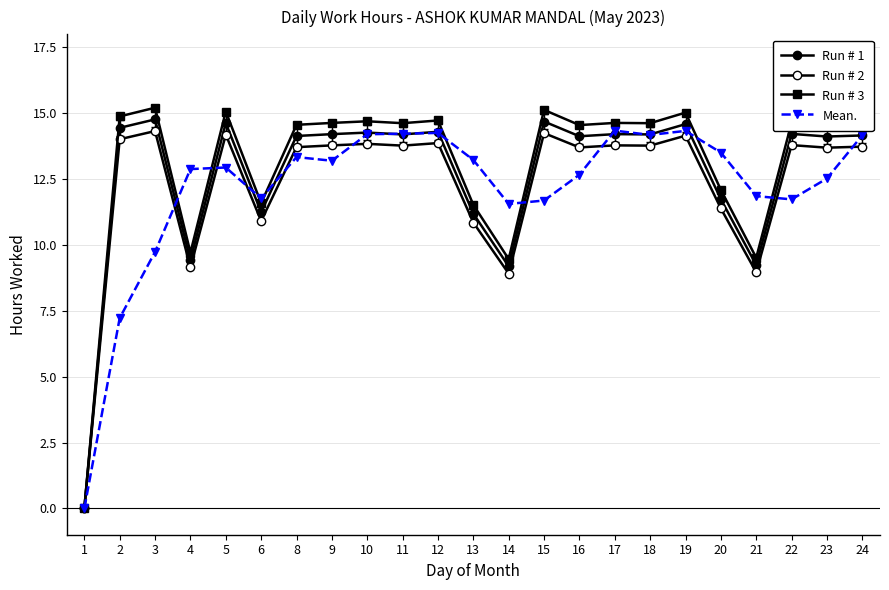

Which series has the widest spread of values?

Run # 3